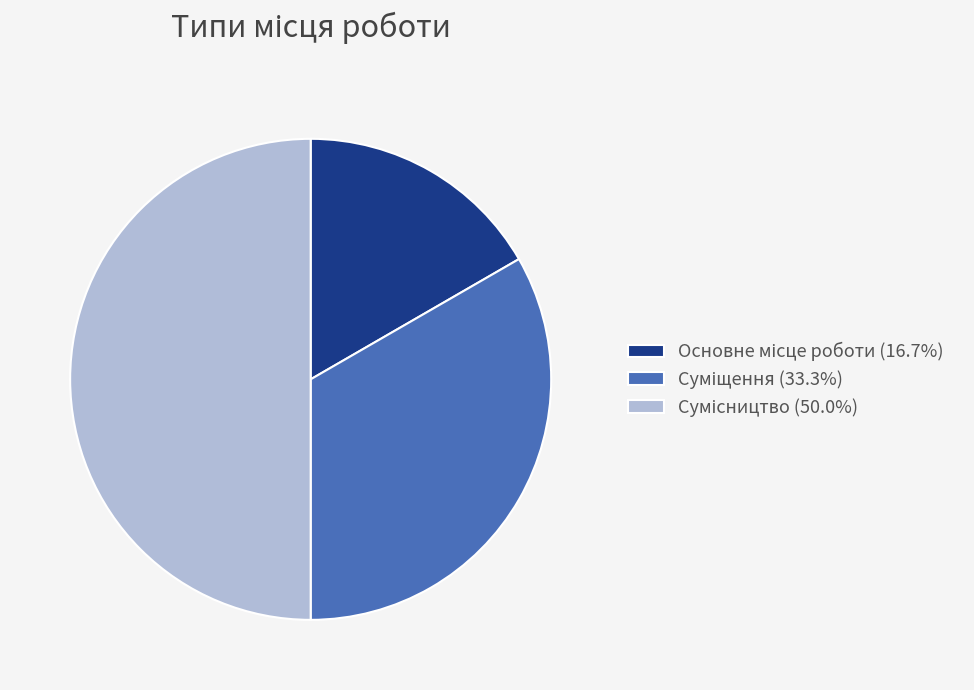

How many slices are in this pie chart?

3